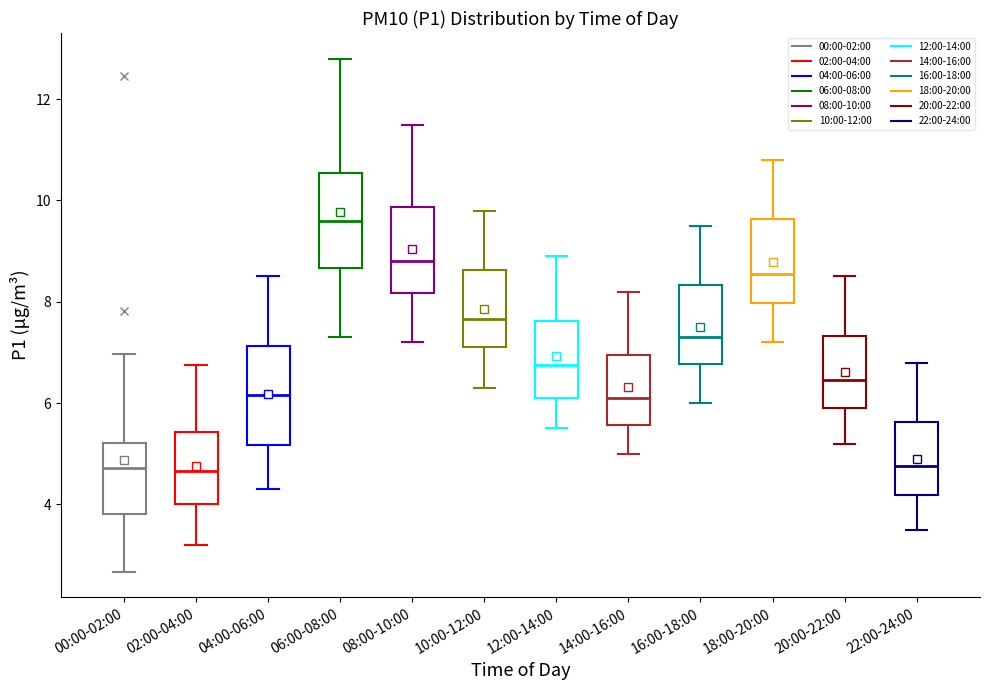

Which box's median line is the highest?

06:00-08:00